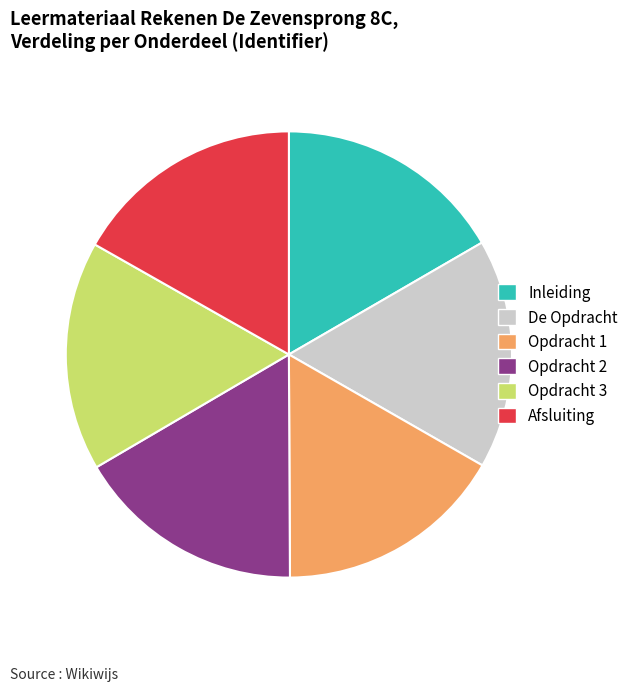

Is it true that De Opdracht is 17% of the pie?

True